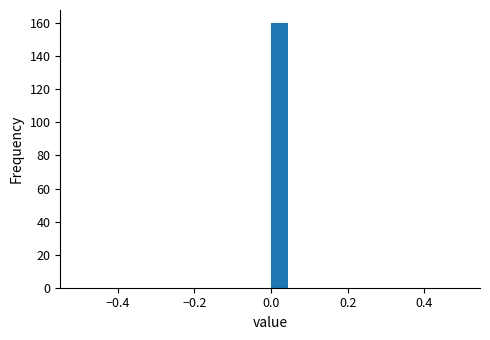

Read against the x-axis, roughly where is the centre of the tallest bar?

0.02